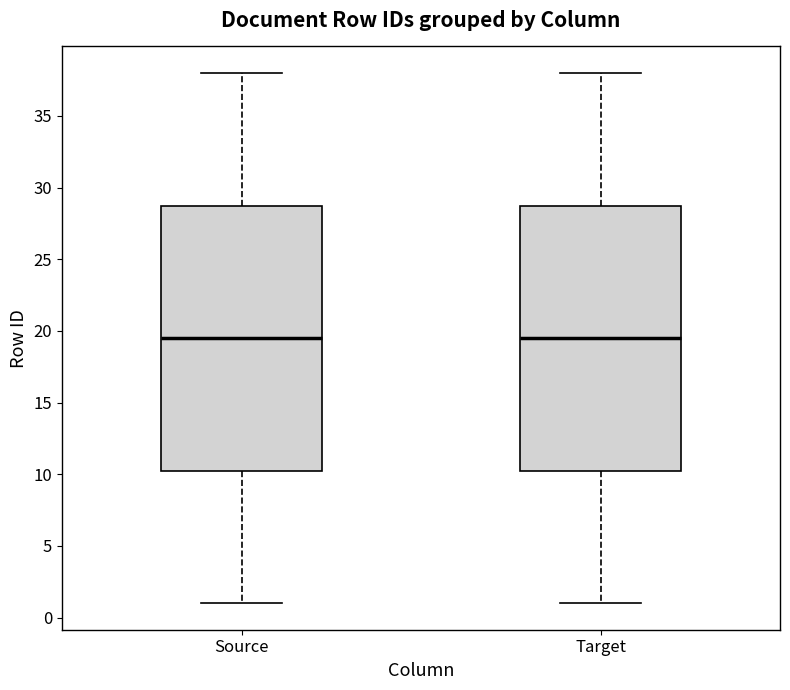

Reading left to right, read every box against the y-axis: the position of its median line, the range the box covers, and the ends of its whiskers. The values are not printed on the chart, so give them approximately, as read against the axis.

Source: median 19.5, box 10.5 to 29.0, whiskers 1.0 to 38.0
Target: median 19.5, box 10.5 to 29.0, whiskers 1.0 to 38.0